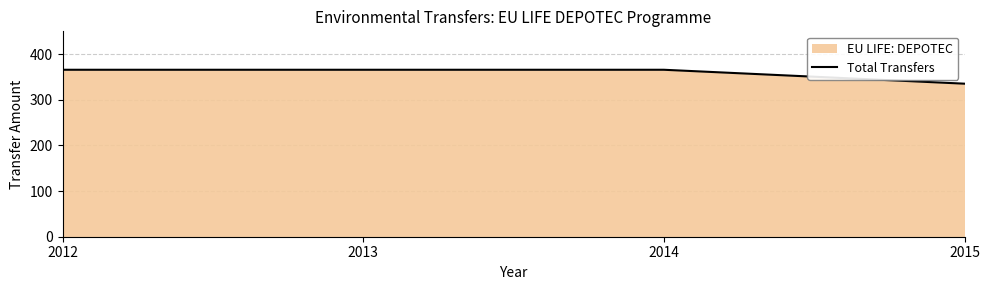

True or false: the data shows 365.8 at 2014.

True